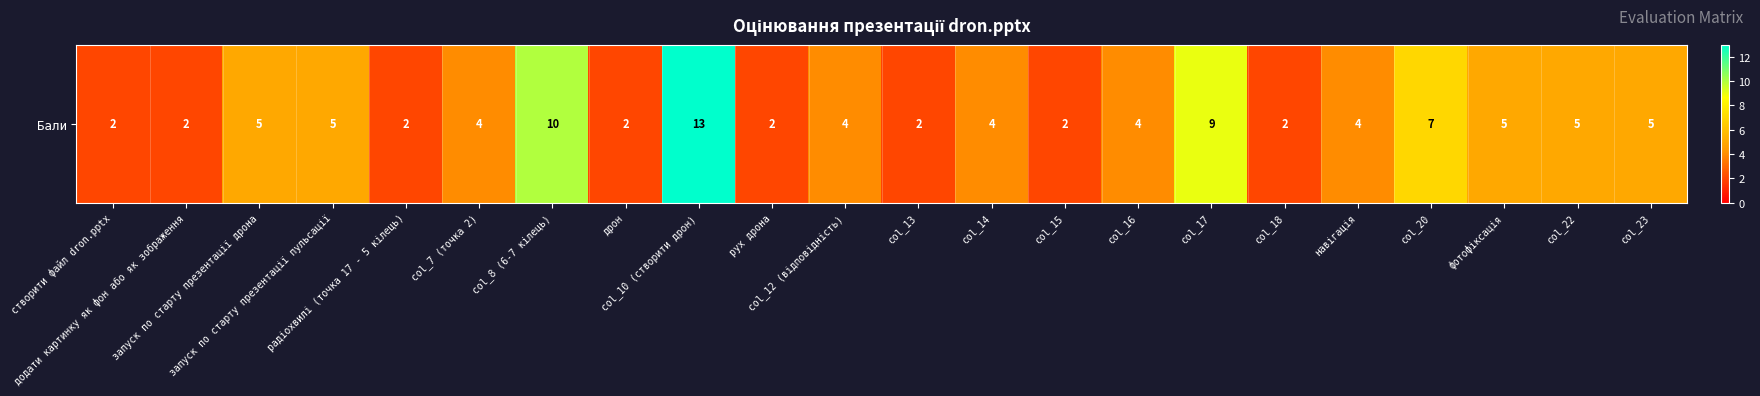

Reading right to left, what are all the values shown in this chart?

5	5	5	7	4	2	9	4	2	4	2	4	2	13	2	10	4	2	5	5	2	2